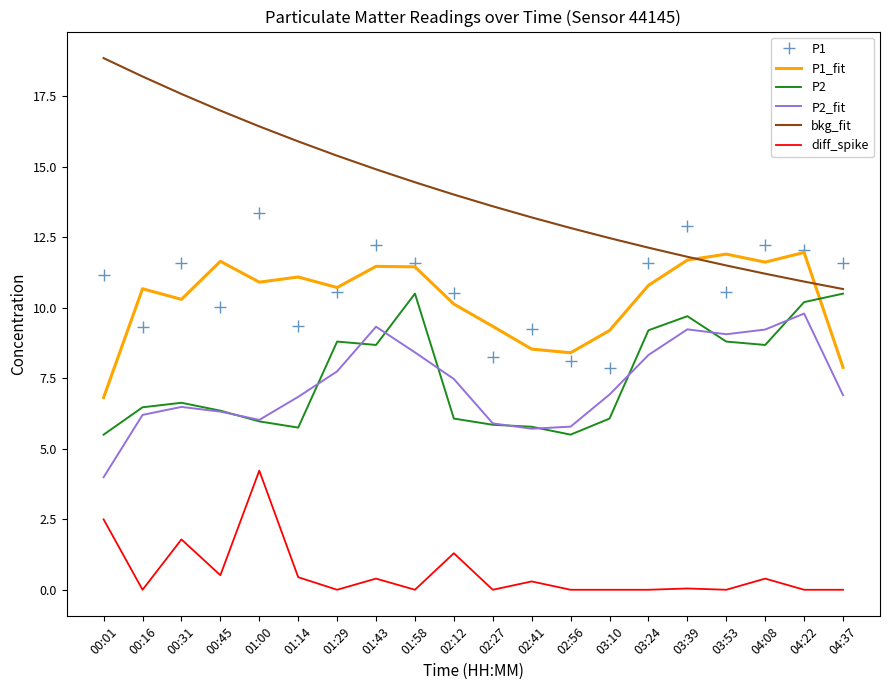

Which category has the lowest value in the P2_fit series?

00:01